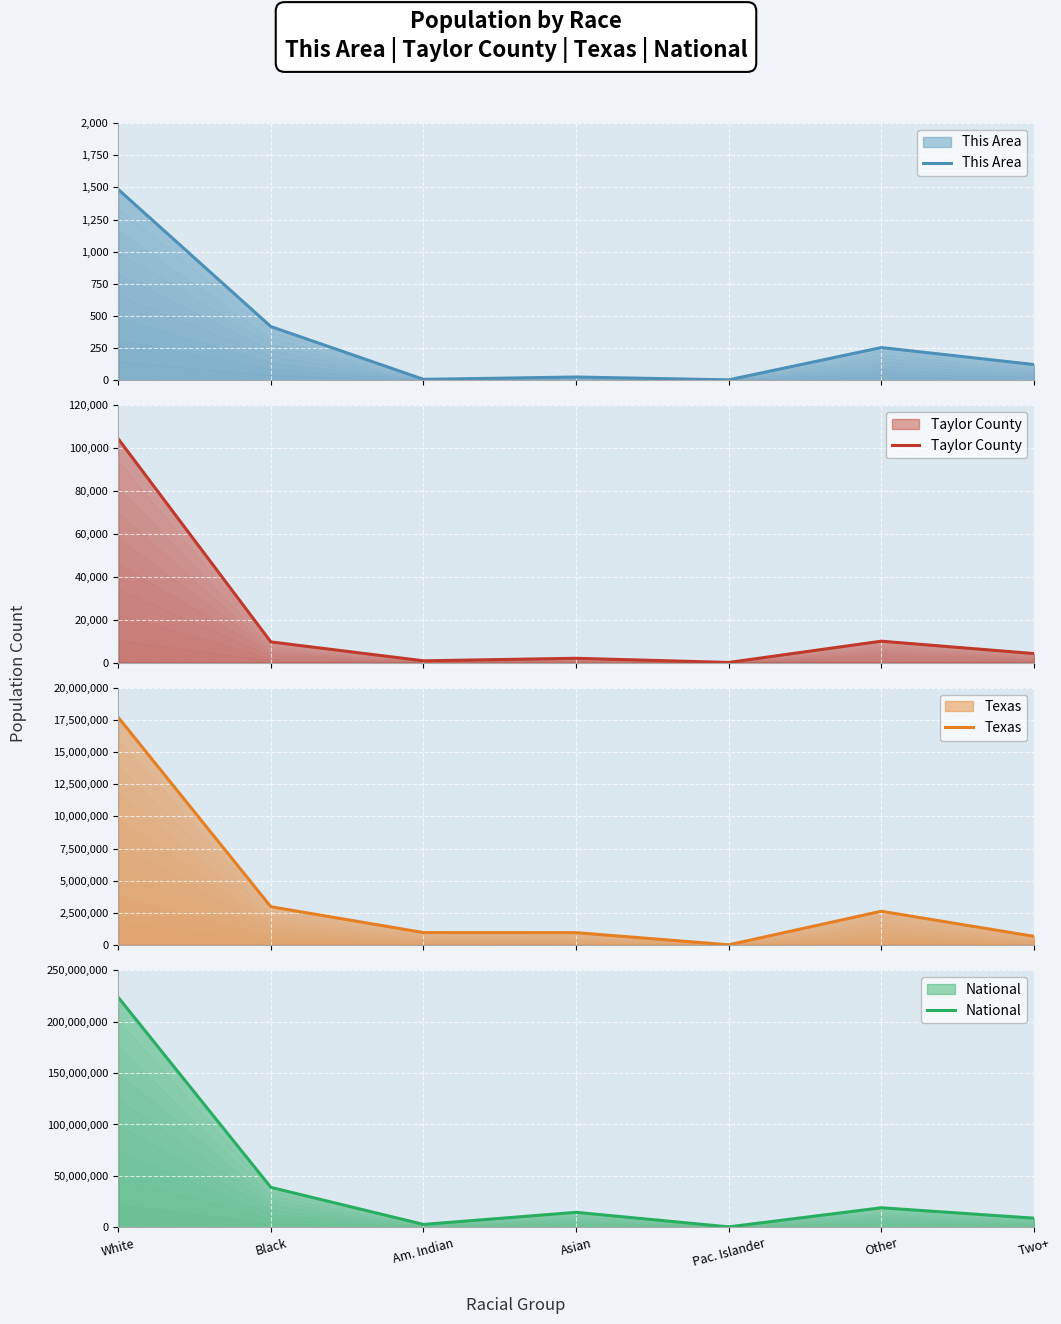

What is the smallest value displayed?

4